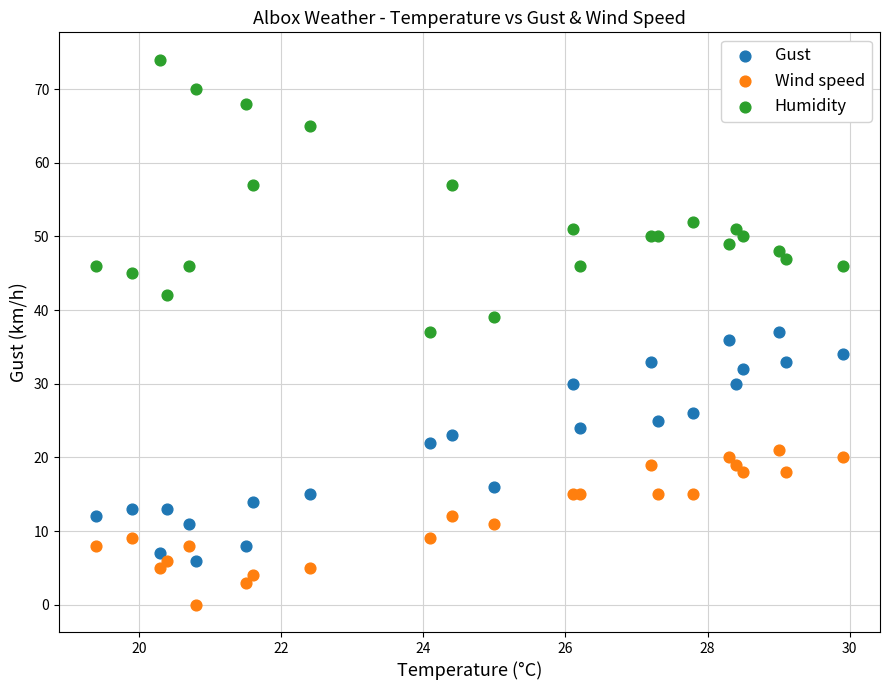

Which series reaches the maximum Y coordinate?

Humidity